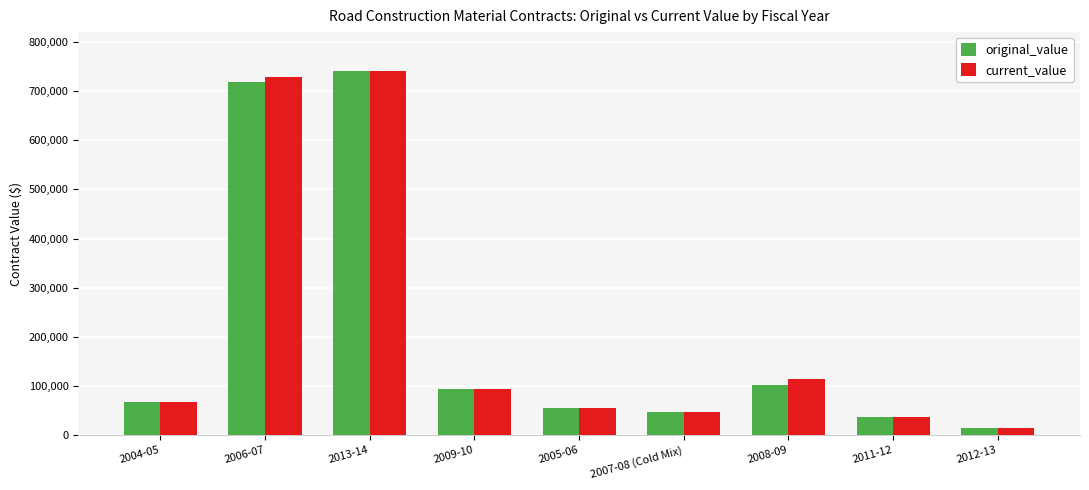

What is the total value across all series at 2006-07?

1447420.1